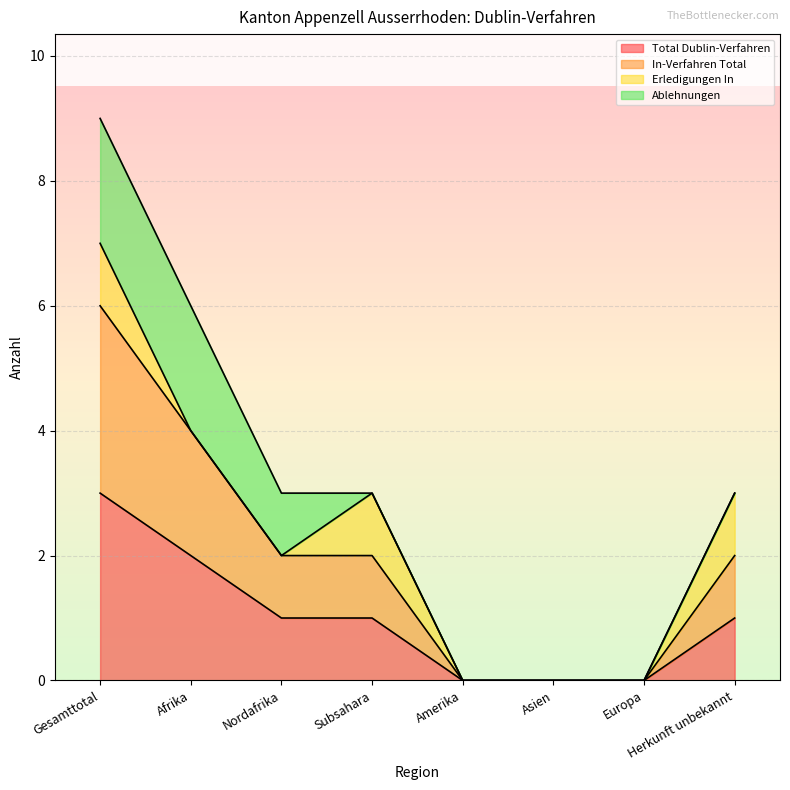

True or false: In-Verfahren Total has a value of 2 at Herkunft unbekannt.

True